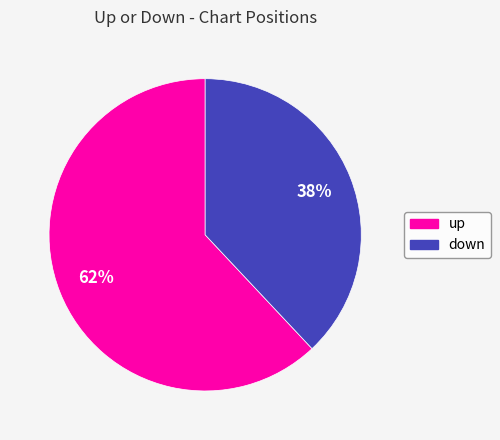

To the nearest percent, what is the difference between the up and down slice percentages?

24%